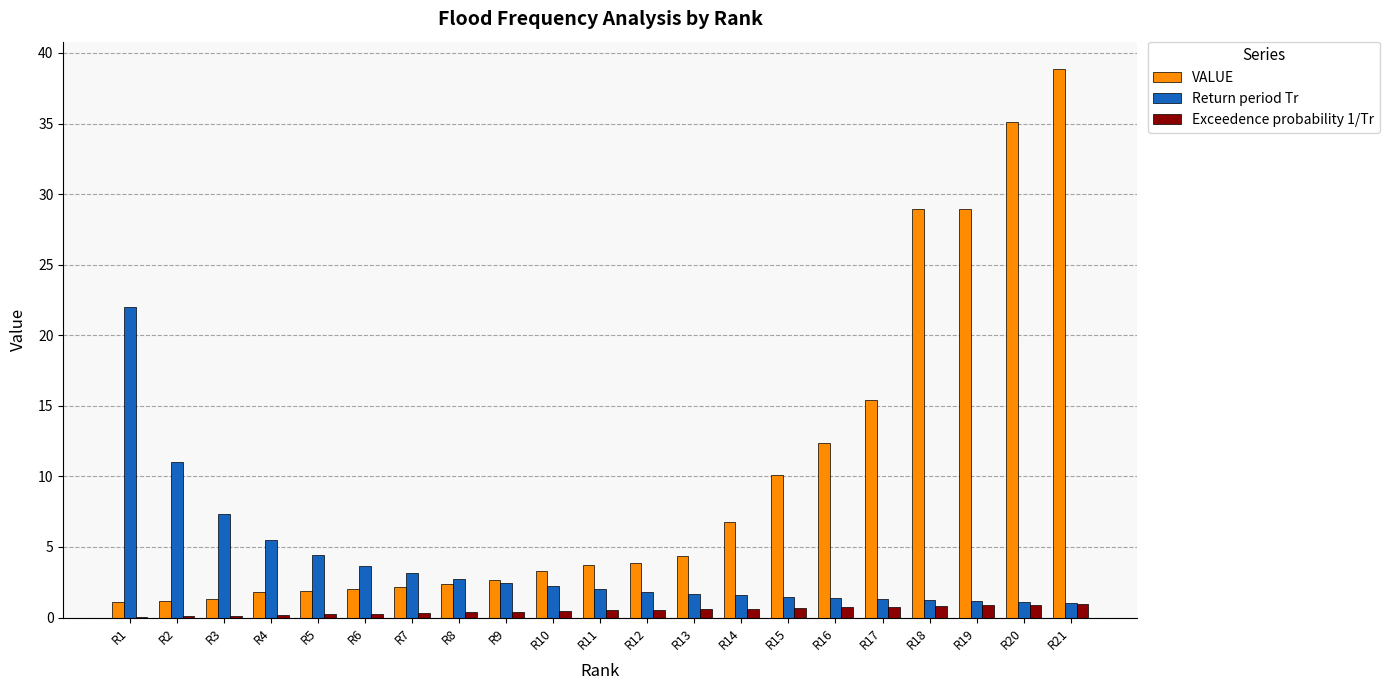

Count the number of categories in the chart.

21